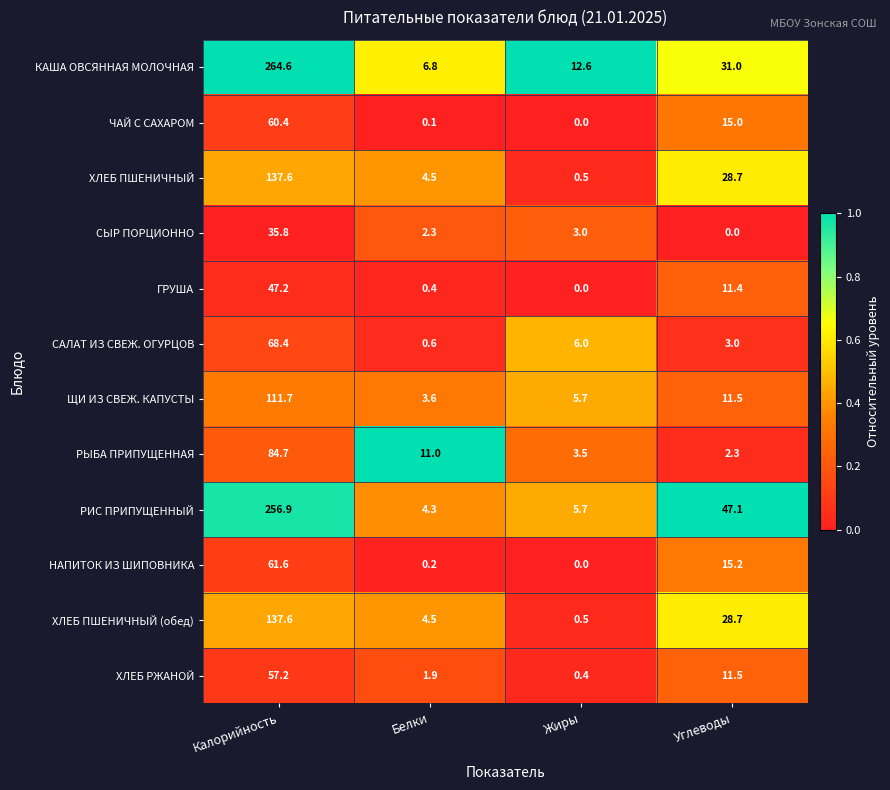

Between Калорийность and Углеводы, which series saw the biggest shift?

КАША ОВСЯННАЯ МОЛОЧНАЯ